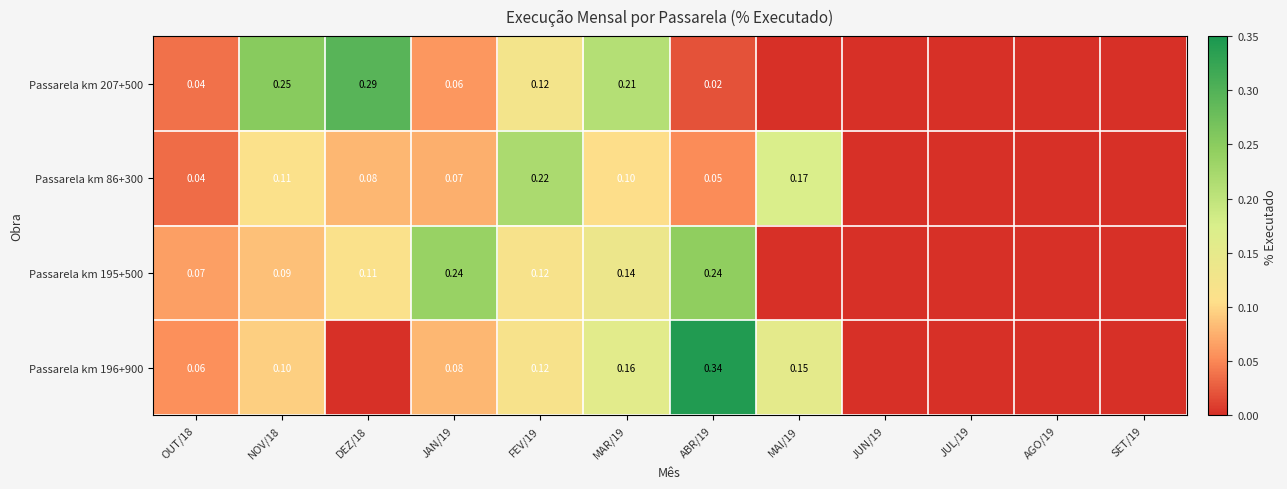

What is the total value across all series at ABR/19?

0.7